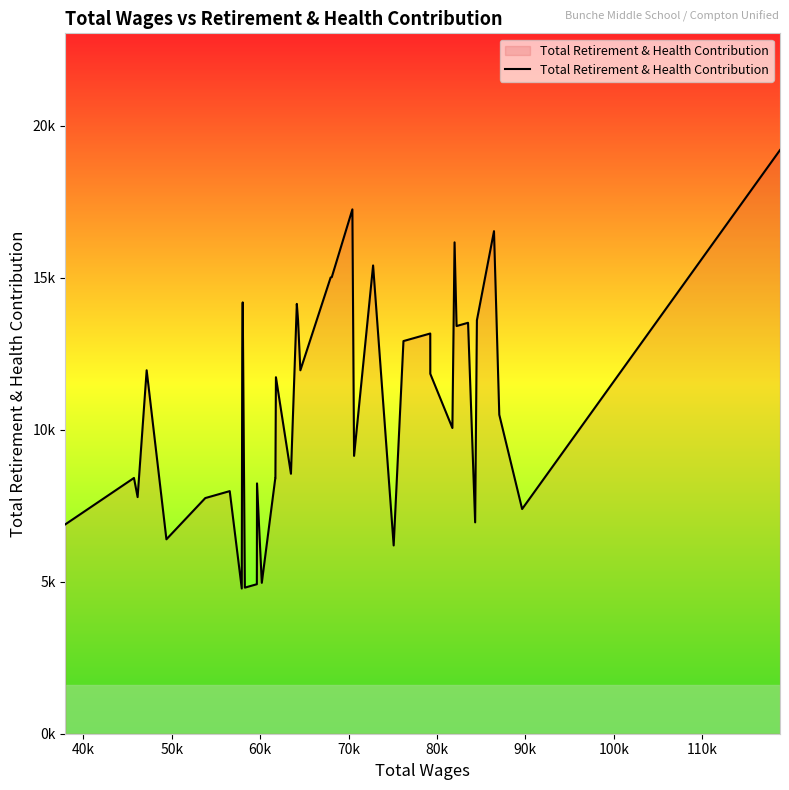

What is the average value?

10799